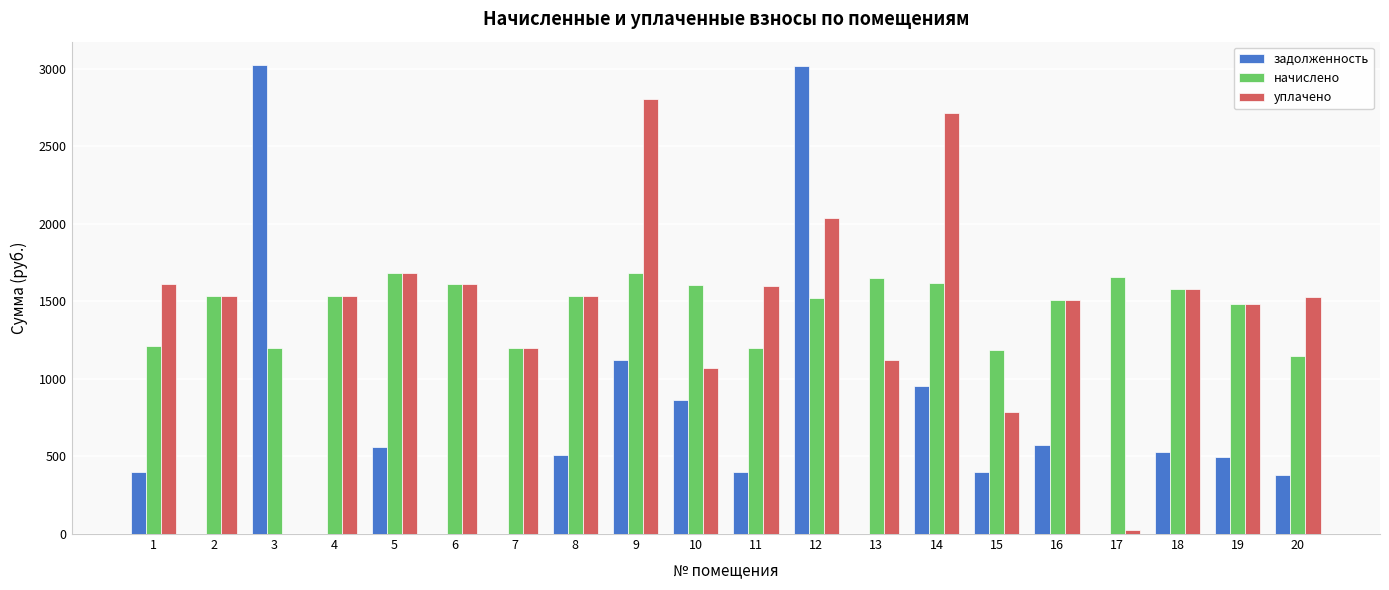

Which series has the widest spread of values?

задолженность